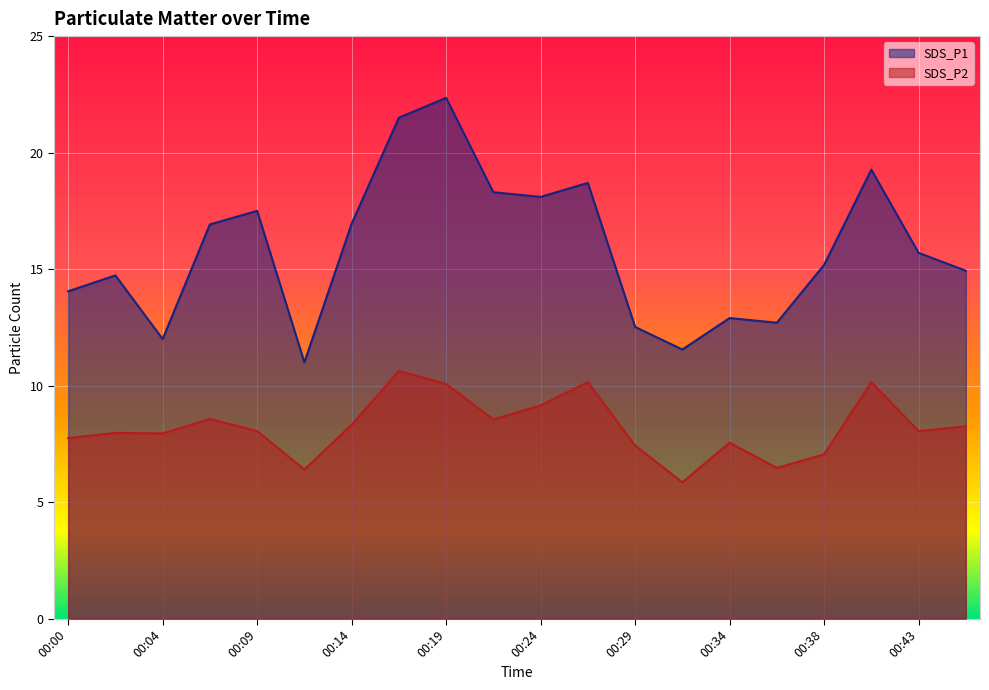

Which category has the lowest value across all series?

00:31